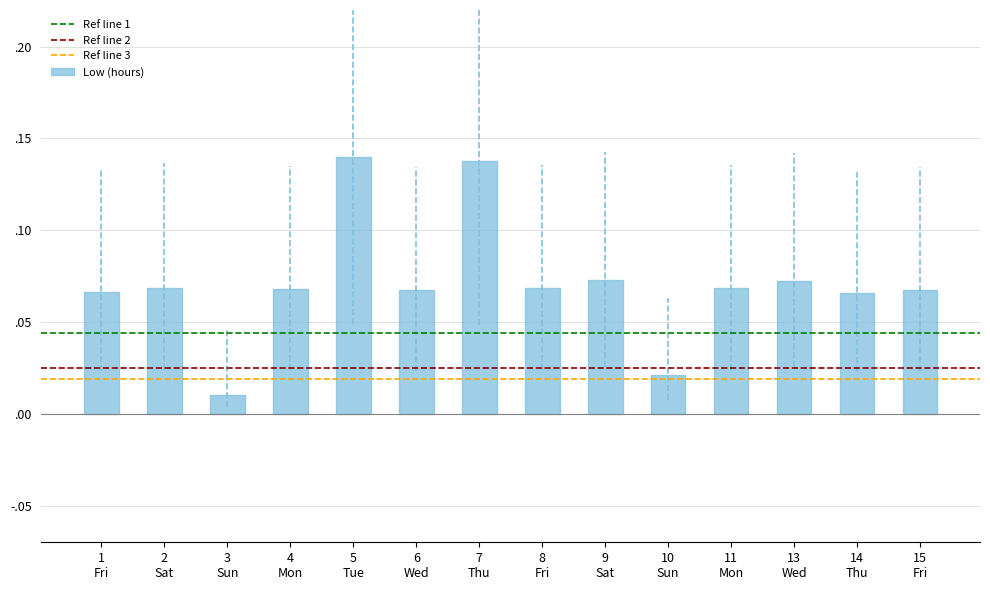

Are the bars horizontal?

No